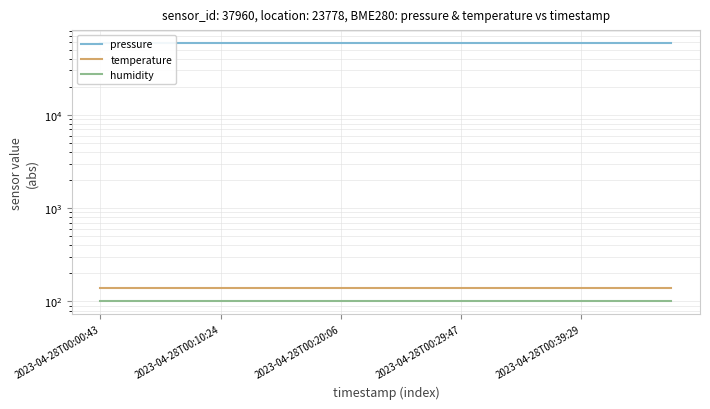

True or false: humidity and pressure cross at least once.

False